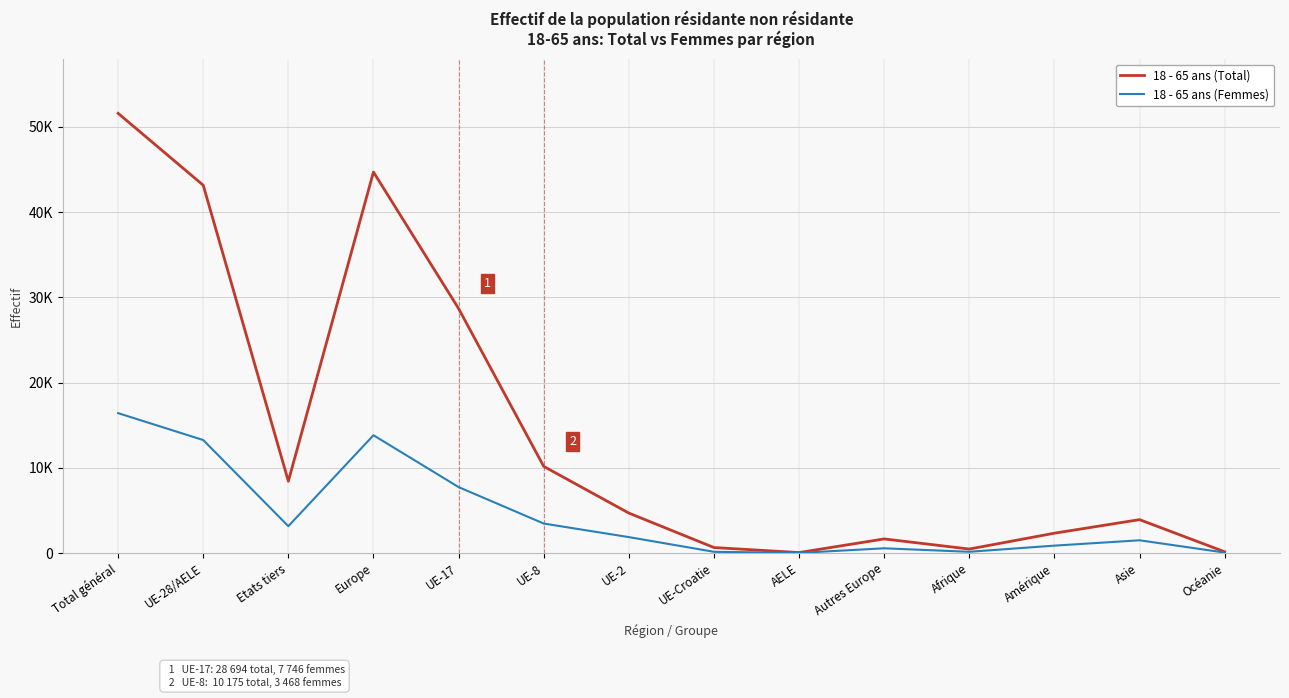

True or false: 18 - 65 ans (Femmes) and 18 - 65 ans (Total) intersect in this chart.

False